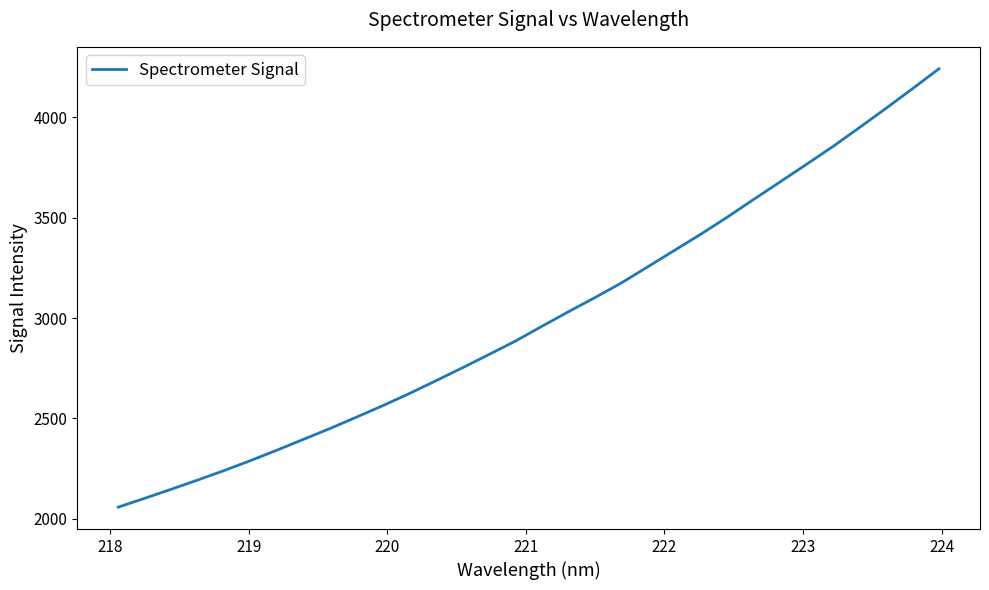

What is the difference between the maximum and minimum values?

2183.4